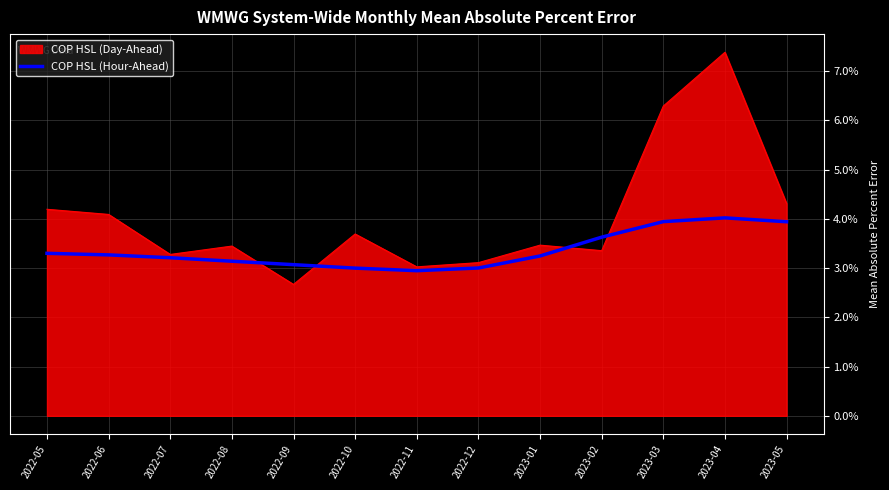

What position from the right is 2022-05?

13